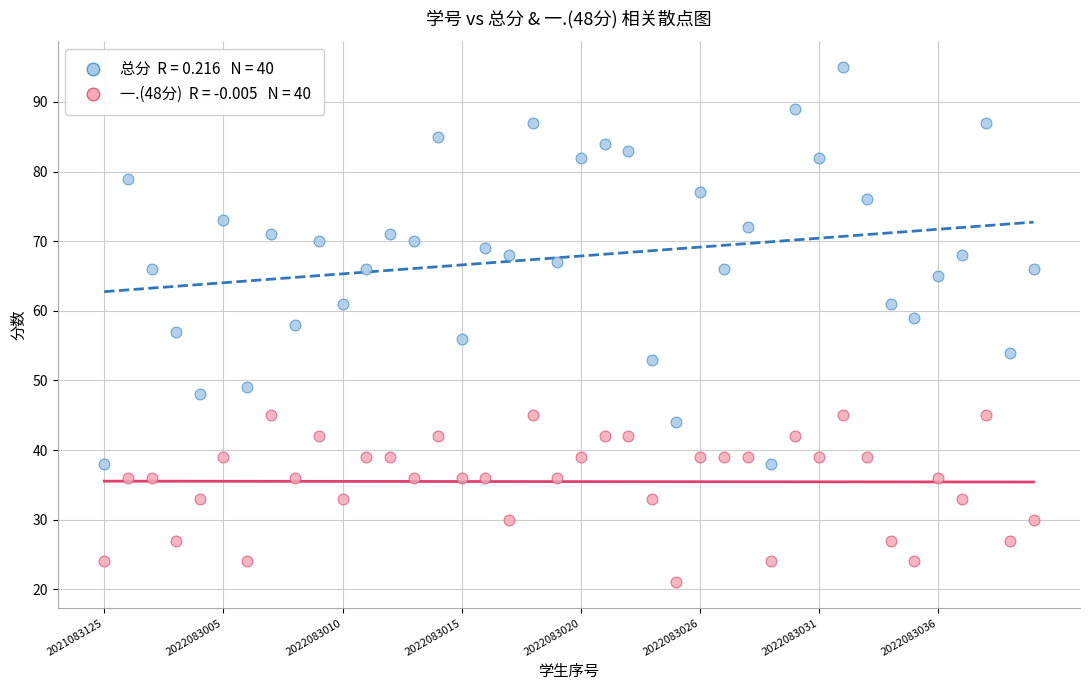

Across all data points, what is the range of Y values (max minus min)?

74